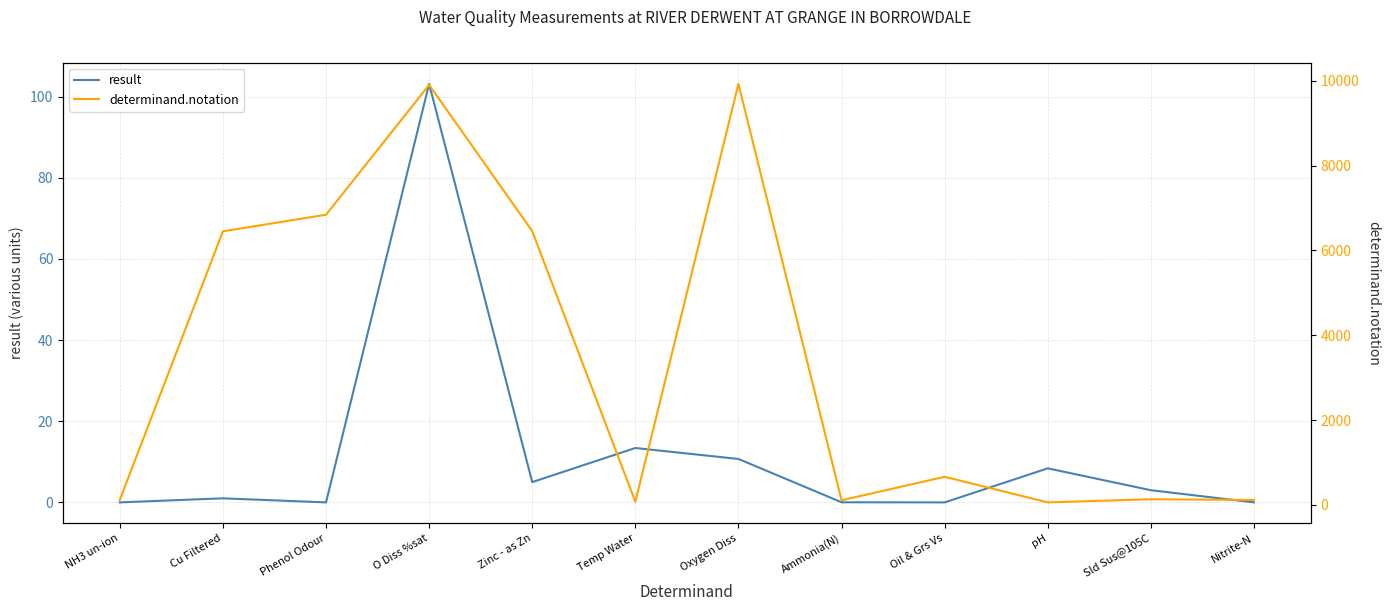

Reading left to right, what are all the values shown in this chart?

result: 0.0	1.0	0.0	103.1	5.0	13.4	10.7	0.0	0.0	8.4	3.0	0.0
determinand.notation: 119.0	6450.0	6841.0	9901.0	6455.0	76.0	9924.0	111.0	664.0	61.0	135.0	118.0